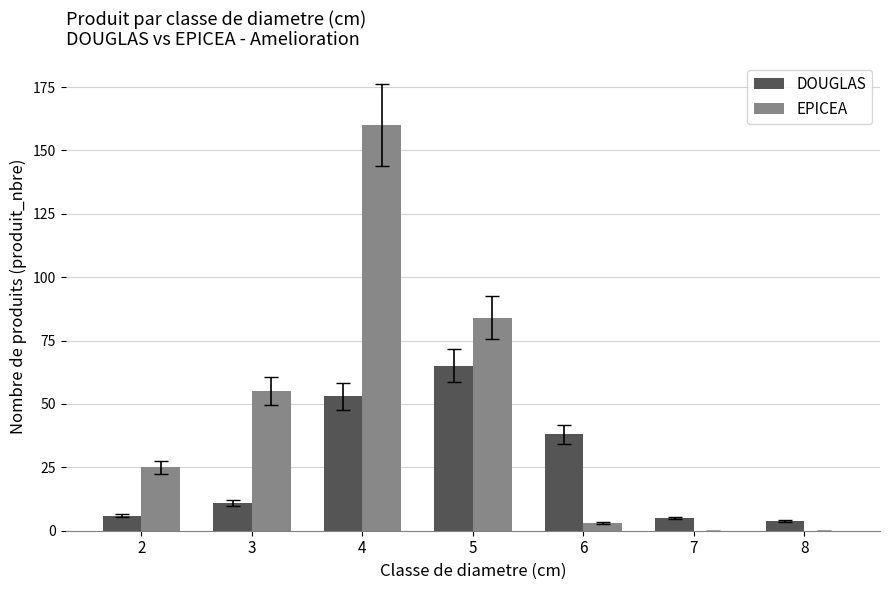

What is the difference between the EPICEA values at 6 and 3?

52